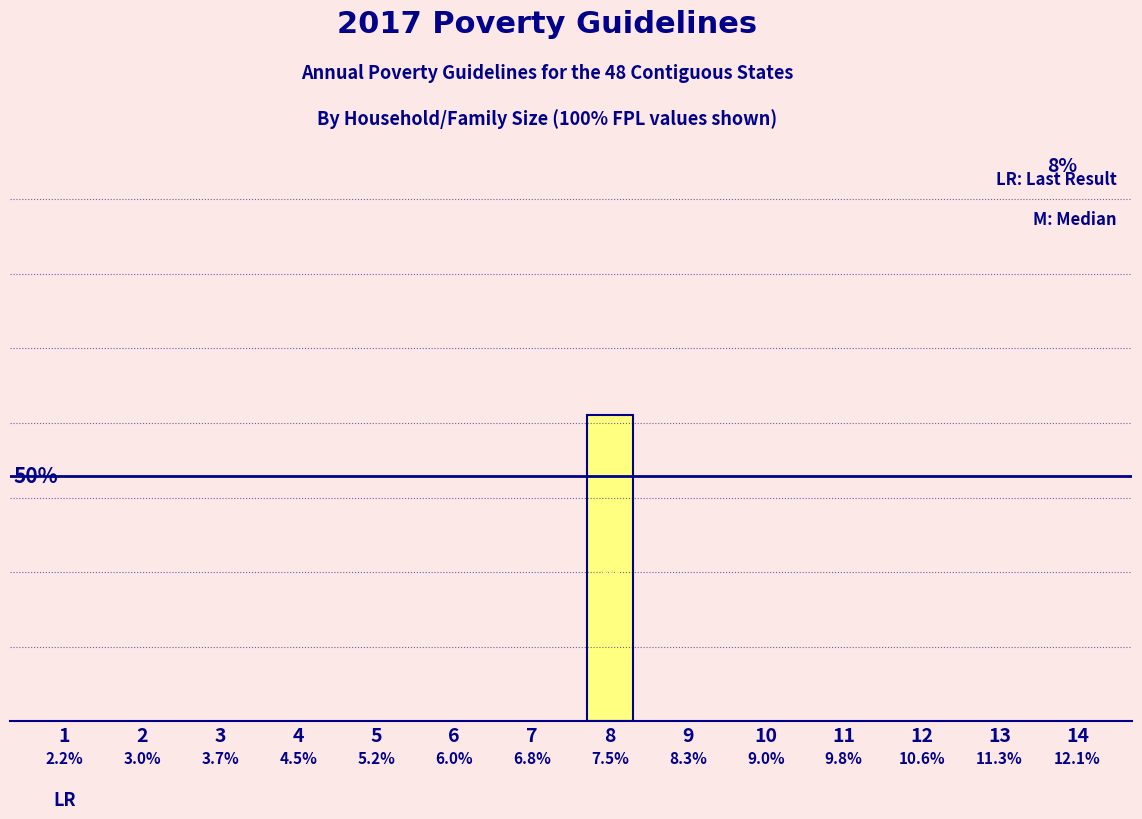

List the labels in order of value, smallest first.

1, 2, 3, 4, 5, 6, 7, 8, 9, 10, 11, 12, 13, 14